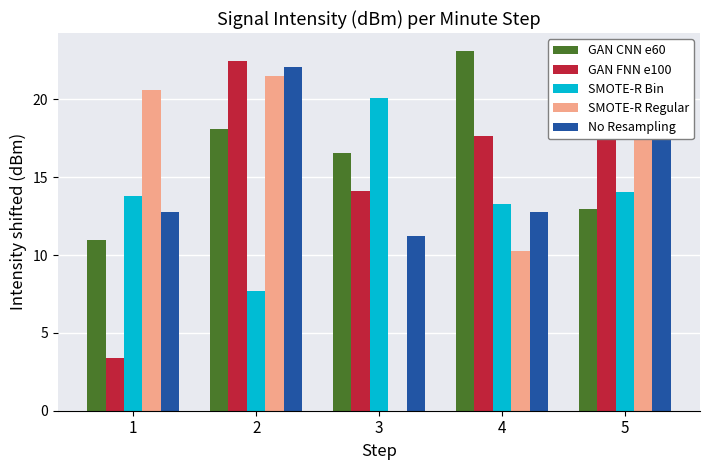

The SMOTE-R Regular series shows 0.0 at 3. True or false?

True